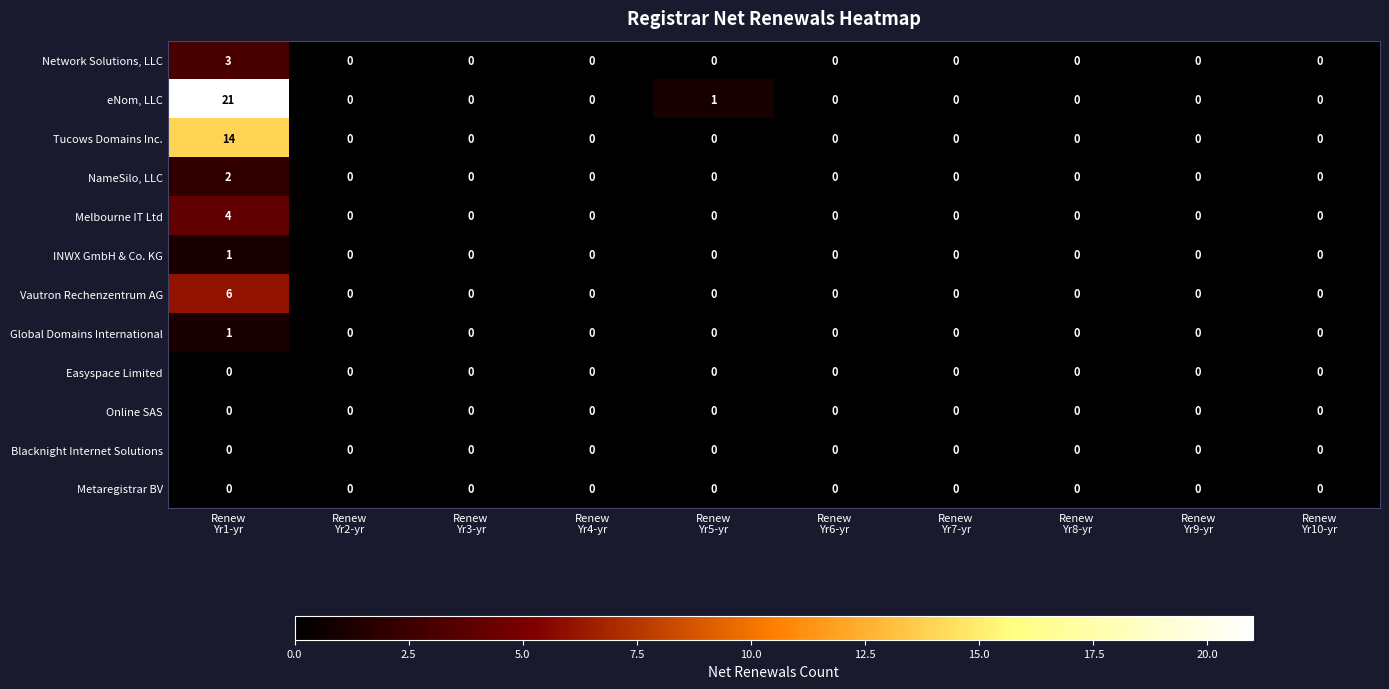

Between Renew
Yr1-yr and Renew
Yr7-yr, which series saw the biggest shift?

eNom, LLC